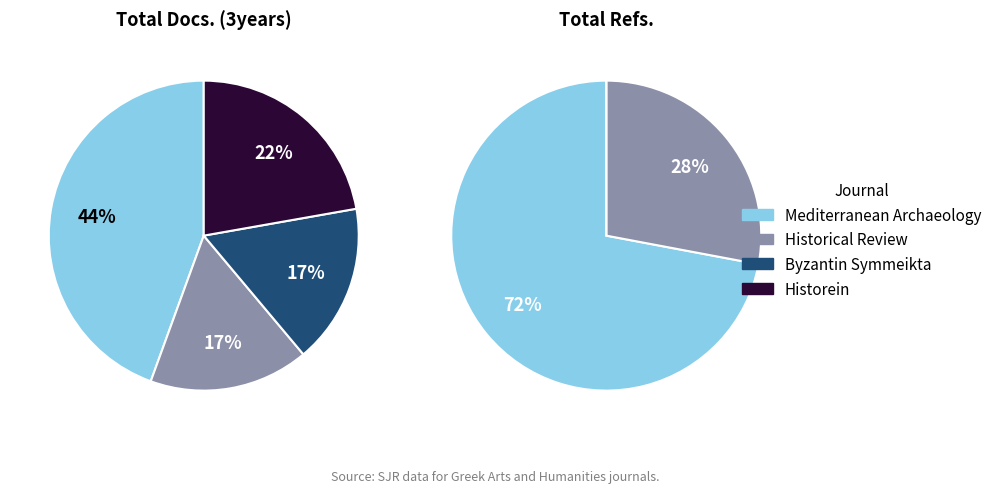

Which slice is the smallest?

Historical Review